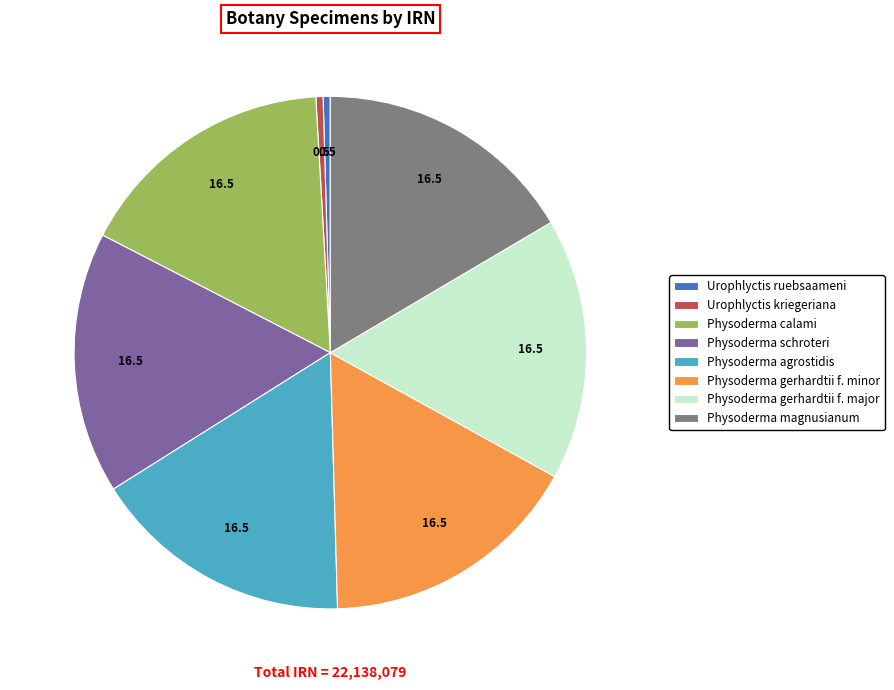

Count the number of slices in the pie.

8